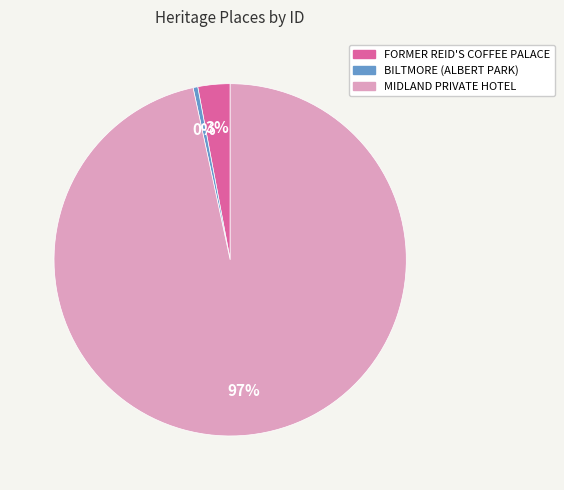

Is there any slice that represents more than half of the pie?

Yes